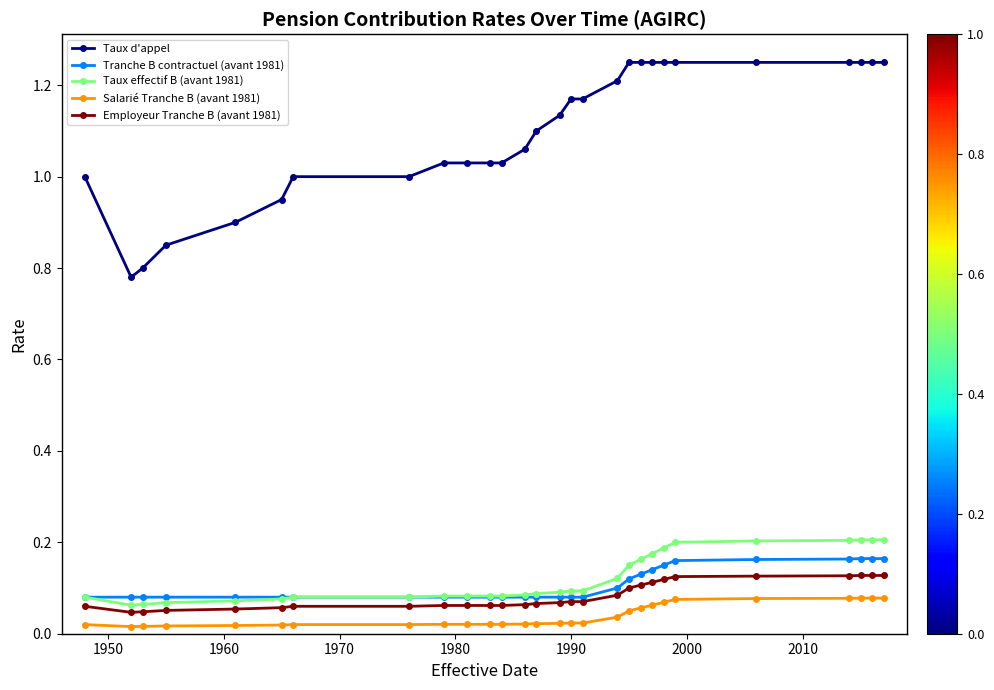

Which series has the widest spread of values?

Taux d'appel